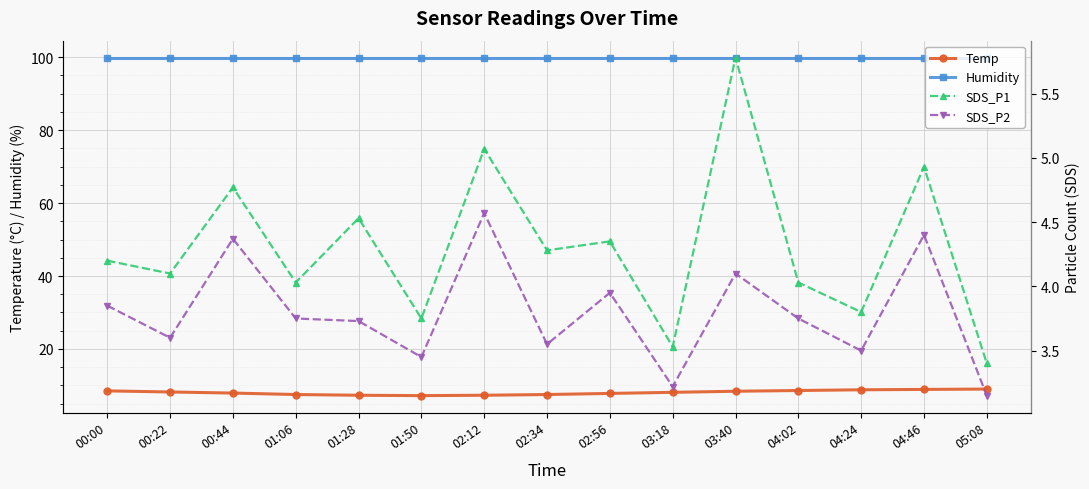

What position from the left is 01:06?

4